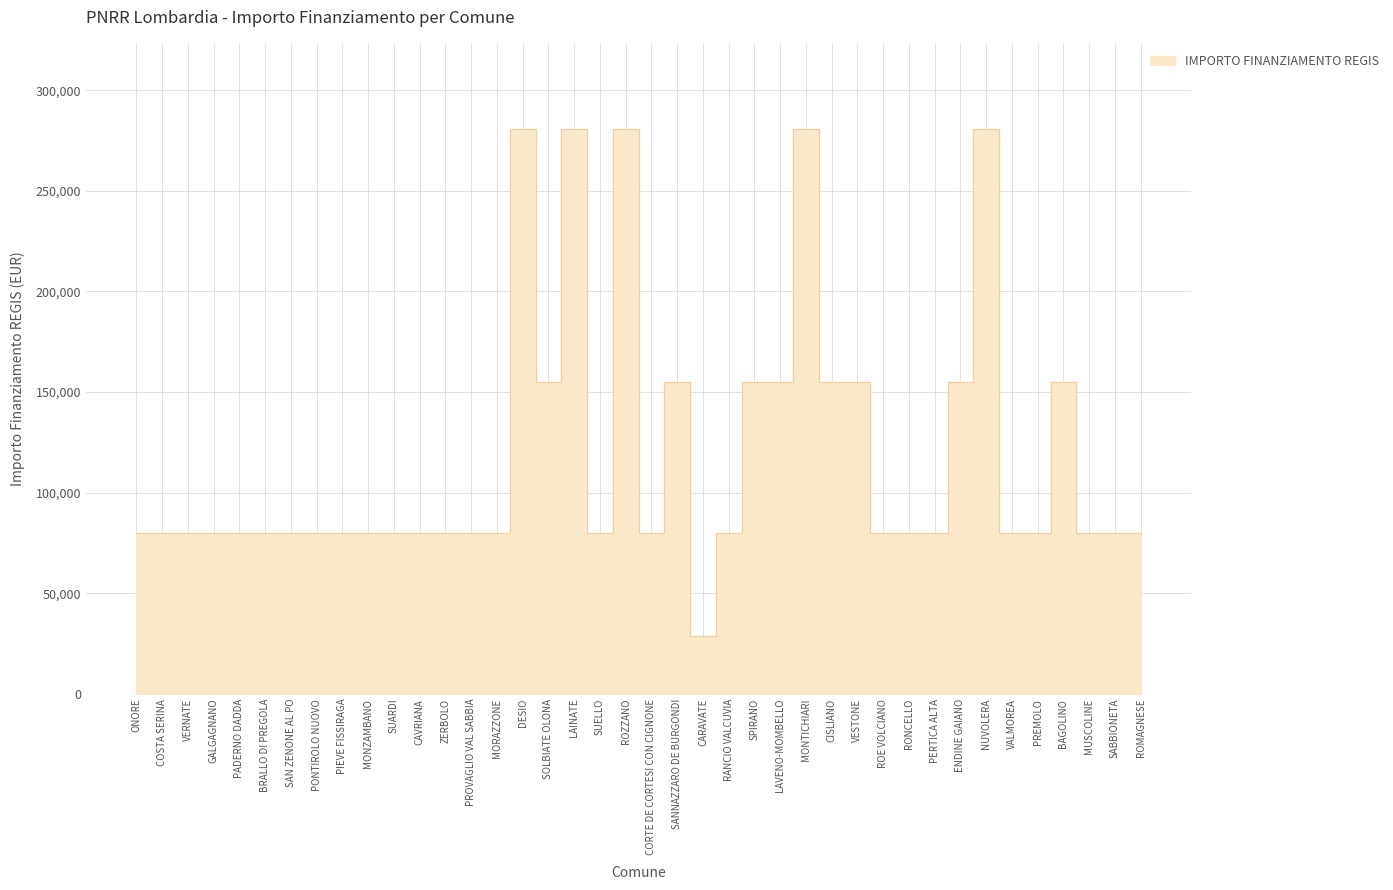

What is the difference between the second highest and minimum values?

252030